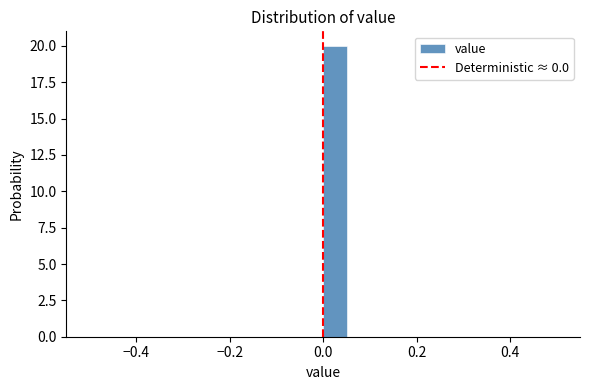

Read against the x-axis, roughly where is the centre of the tallest bar?

0.02